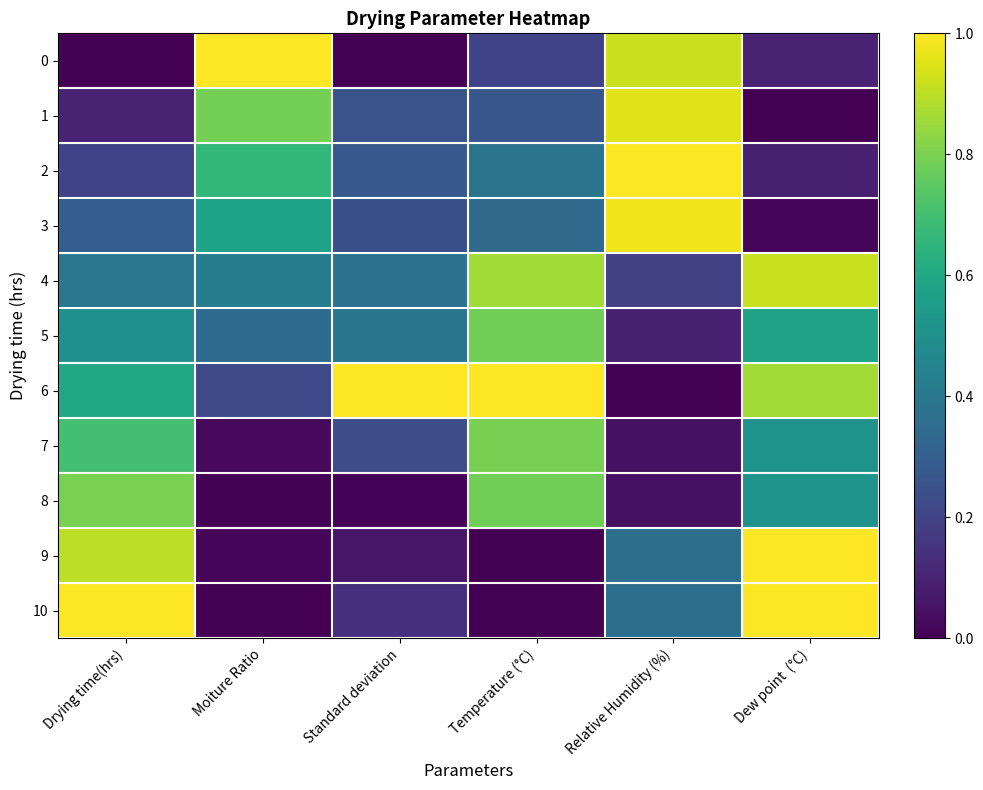

What is the greatest value displayed?

1.0